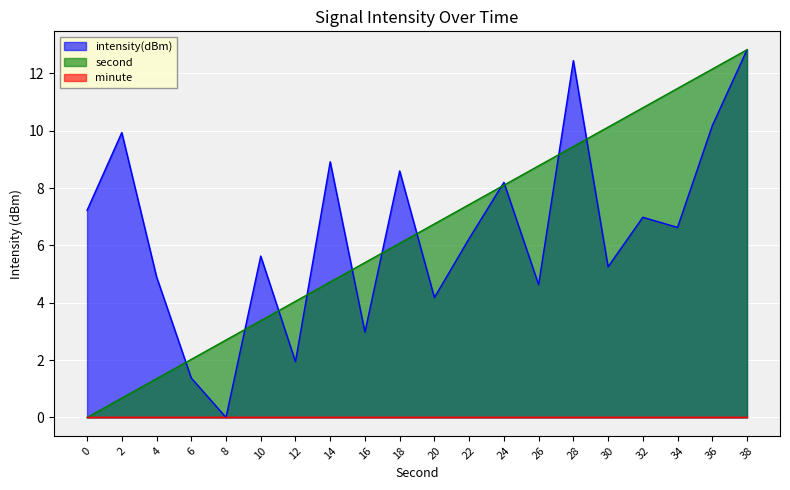

Count the number of categories in the chart.

20